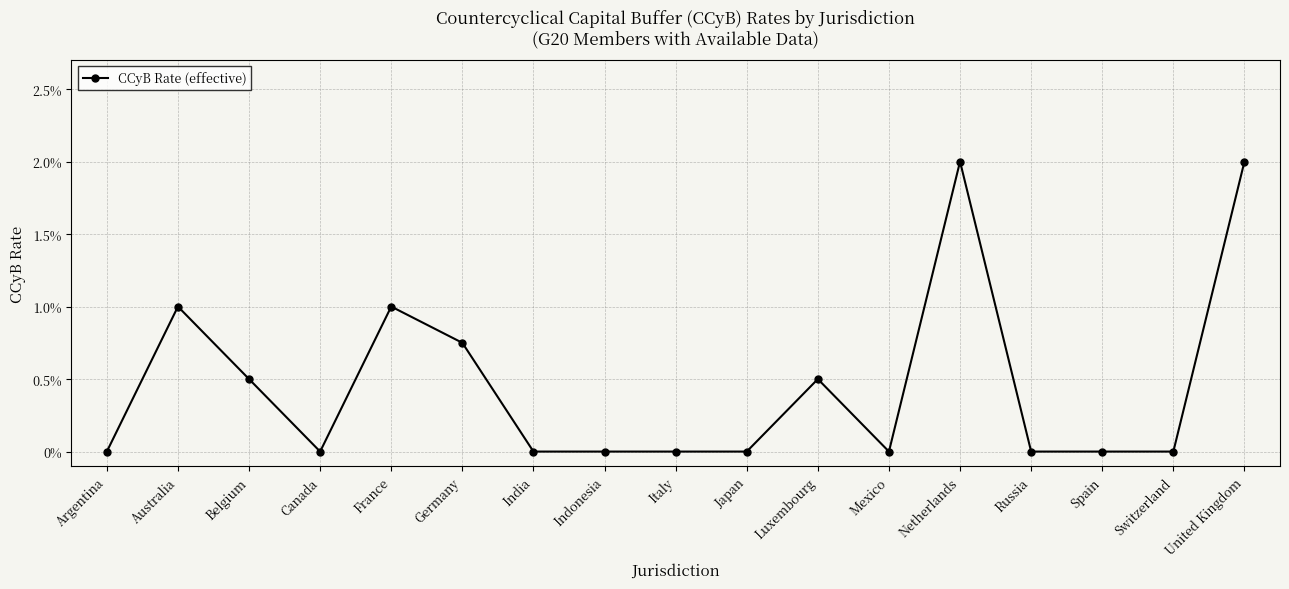

Does the chart have visible grid lines?

Yes